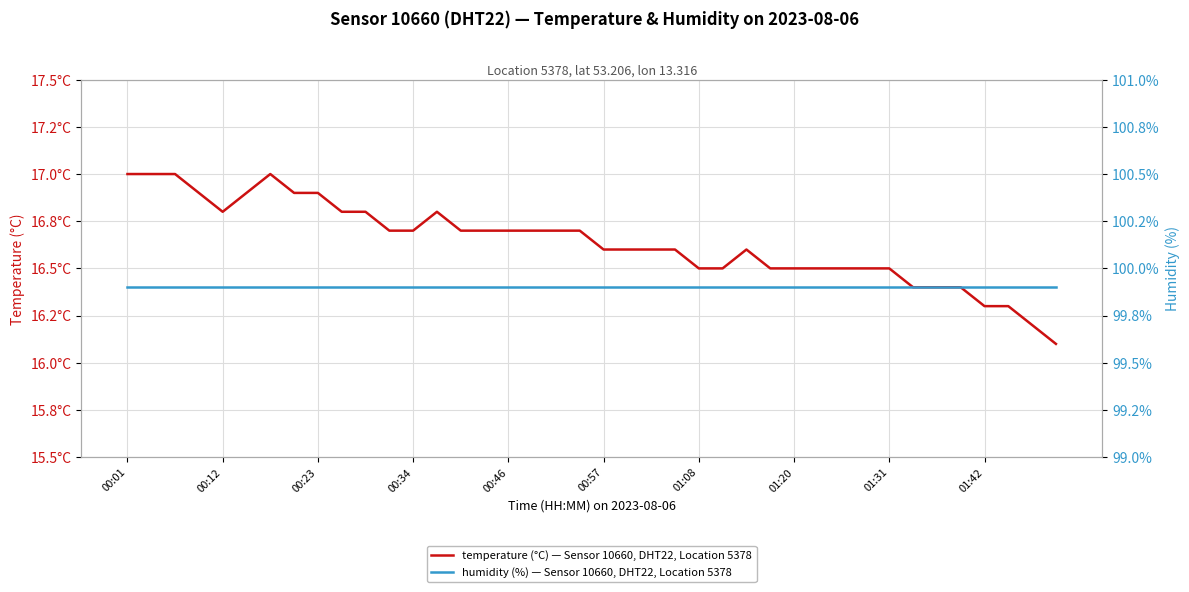

Reading left to right, list all the values displayed in this chart.

temperature (°C) — Sensor 10660, DHT22, Location 5378: 17.0	17.0	17.0	16.9	16.8	16.9	17.0	16.9	16.9	16.8	16.8	16.7	16.7	16.8	16.7	16.7	16.7	16.7	16.7	16.7	16.6	16.6	16.6	16.6	16.5	16.5	16.6	16.5	16.5	16.5	16.5	16.5	16.5	16.4	16.4	16.4	16.3	16.3	16.2	16.1
humidity (%) — Sensor 10660, DHT22, Location 5378: 99.9	99.9	99.9	99.9	99.9	99.9	99.9	99.9	99.9	99.9	99.9	99.9	99.9	99.9	99.9	99.9	99.9	99.9	99.9	99.9	99.9	99.9	99.9	99.9	99.9	99.9	99.9	99.9	99.9	99.9	99.9	99.9	99.9	99.9	99.9	99.9	99.9	99.9	99.9	99.9